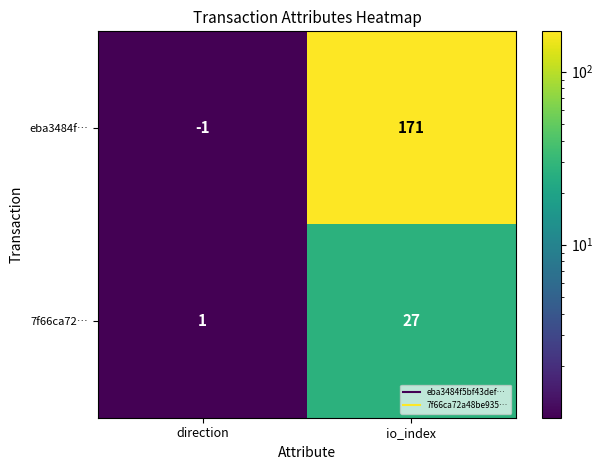

What is the spread (max minus min) of values at io_index?

144